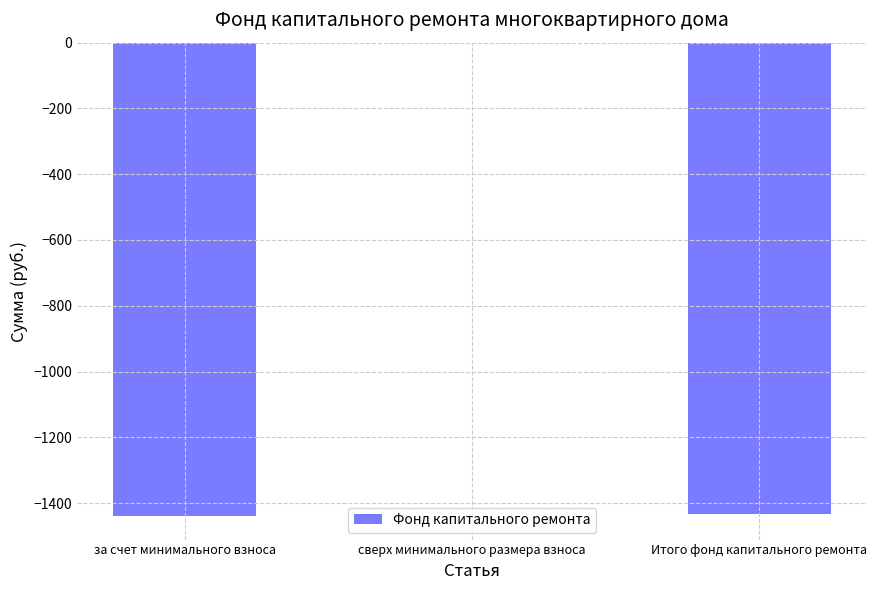

Between за счет минимального взноса and сверх минимального размера взноса, which is larger?

сверх минимального размера взноса